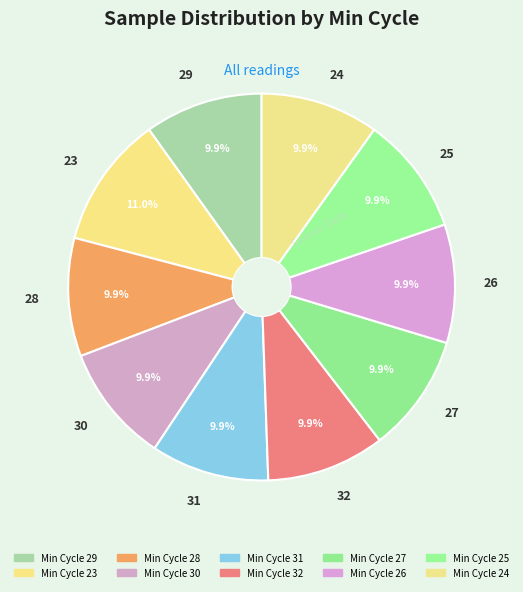

How many segments does this pie chart have?

10